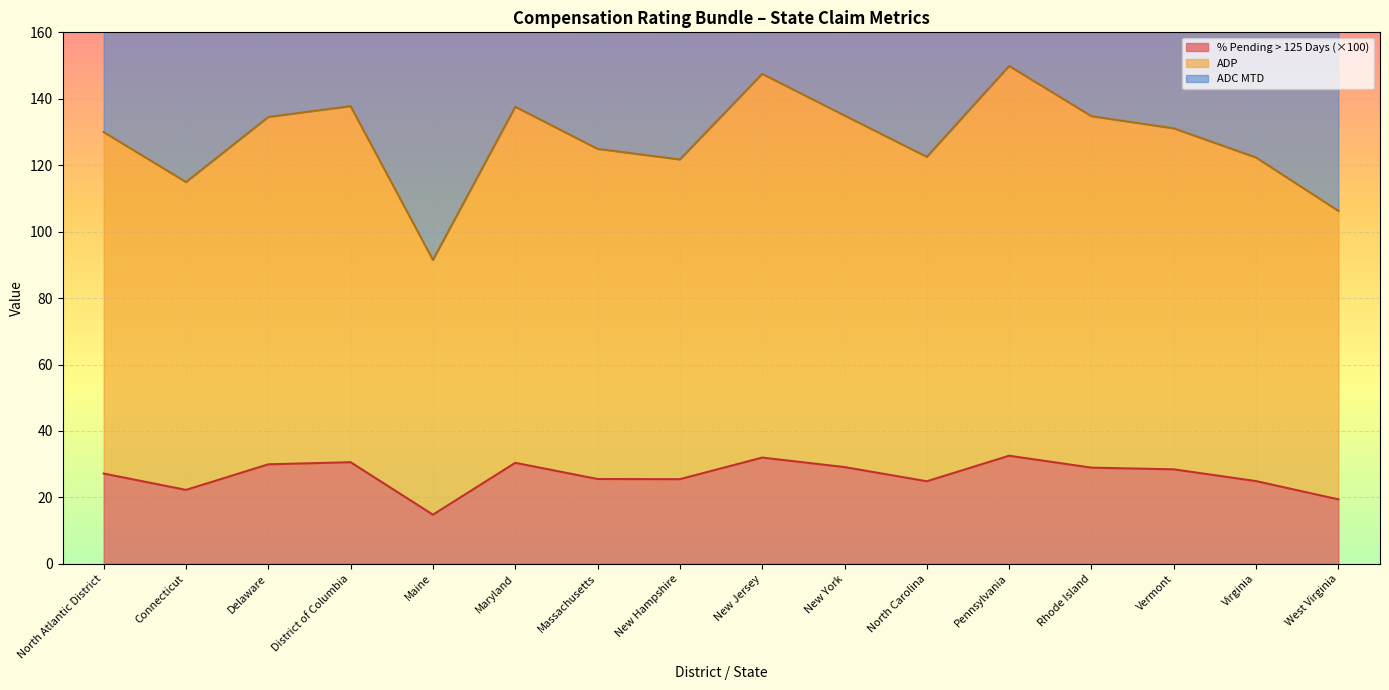

The % Pending > 125 Days series shows 42.3 at New Hampshire. True or false?

False